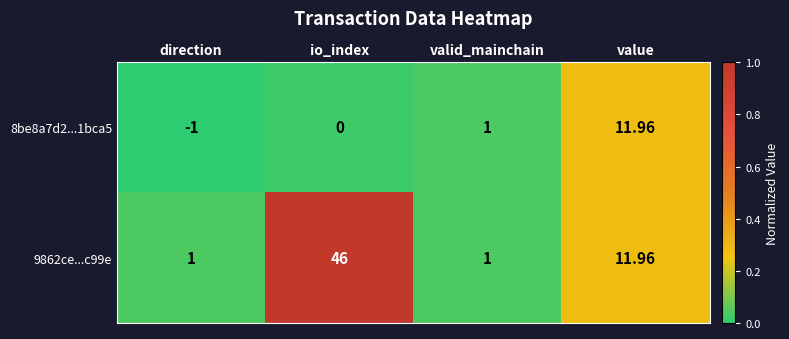

Rank the categories by 8be8a7d2...1bca5 value from highest to lowest.

value, valid_mainchain, io_index, direction